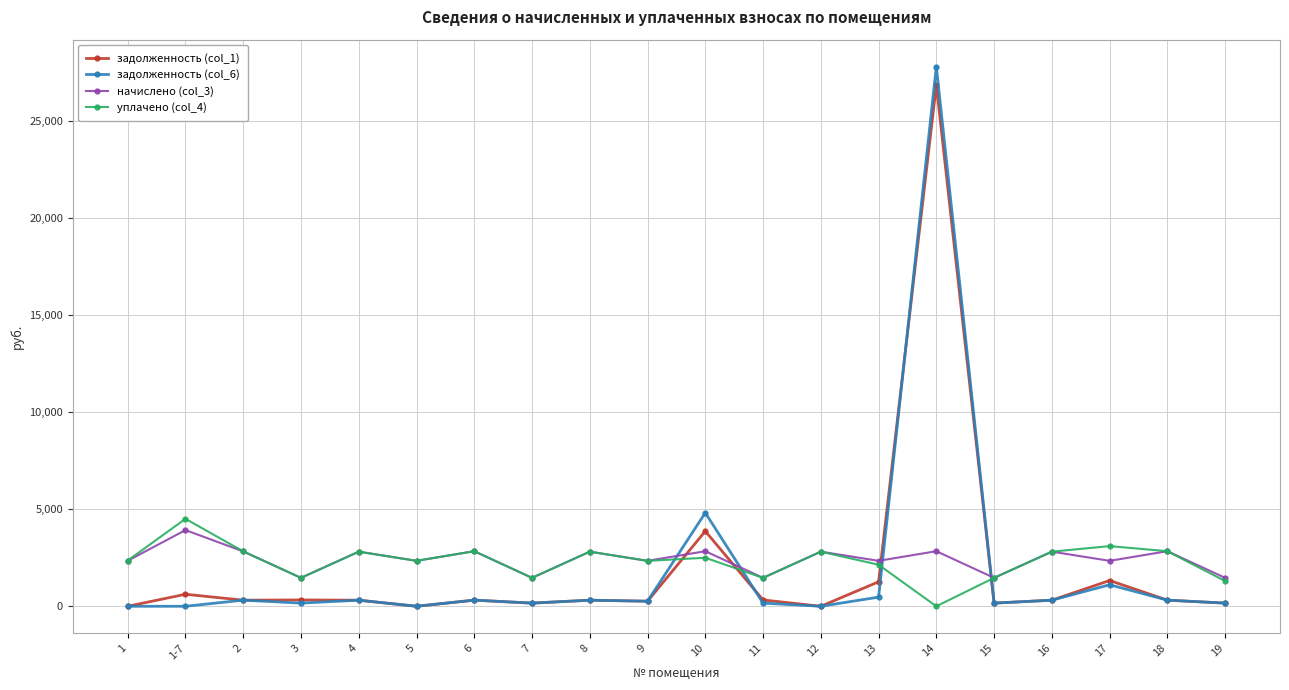

What is the label of the 3rd point from the left?

2